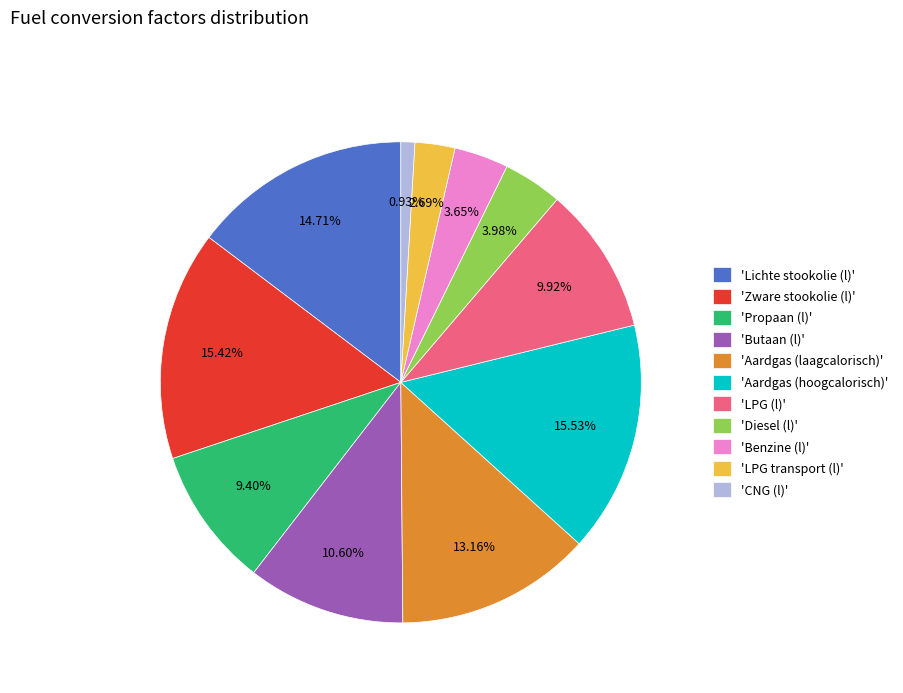

How many slices are in this pie chart?

11